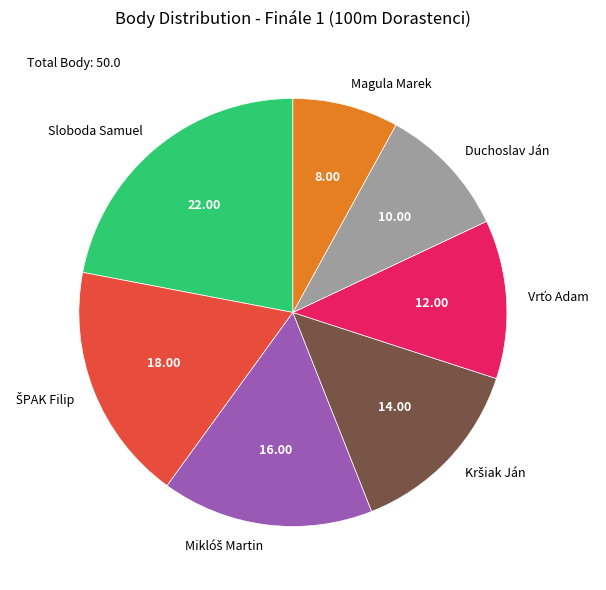

Is Sloboda Samuel the majority of the pie?

No